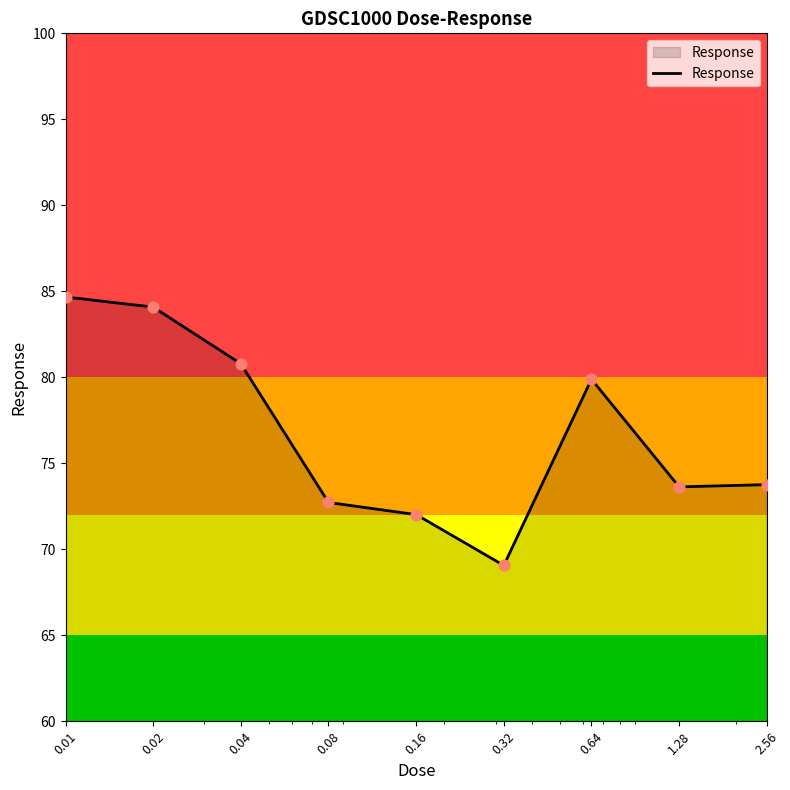

What is the difference between the maximum and minimum values?

15.6